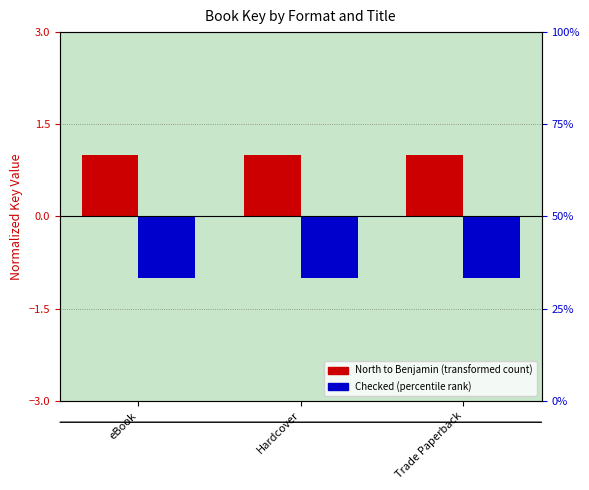

What is the sum of all Checked values?

-3